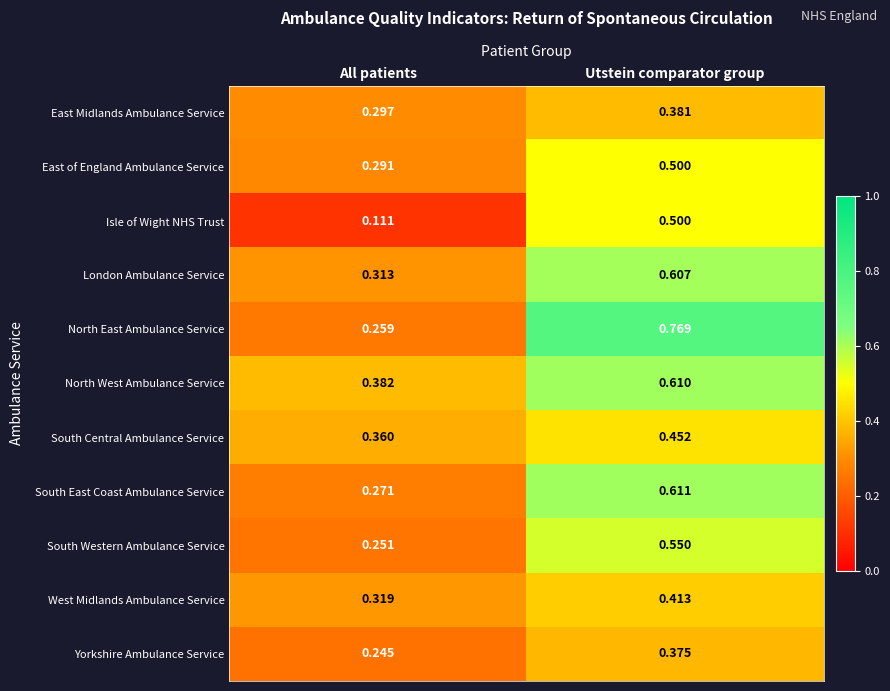

At which label does West Midlands Ambulance Service reach its peak?

Utstein comparator group